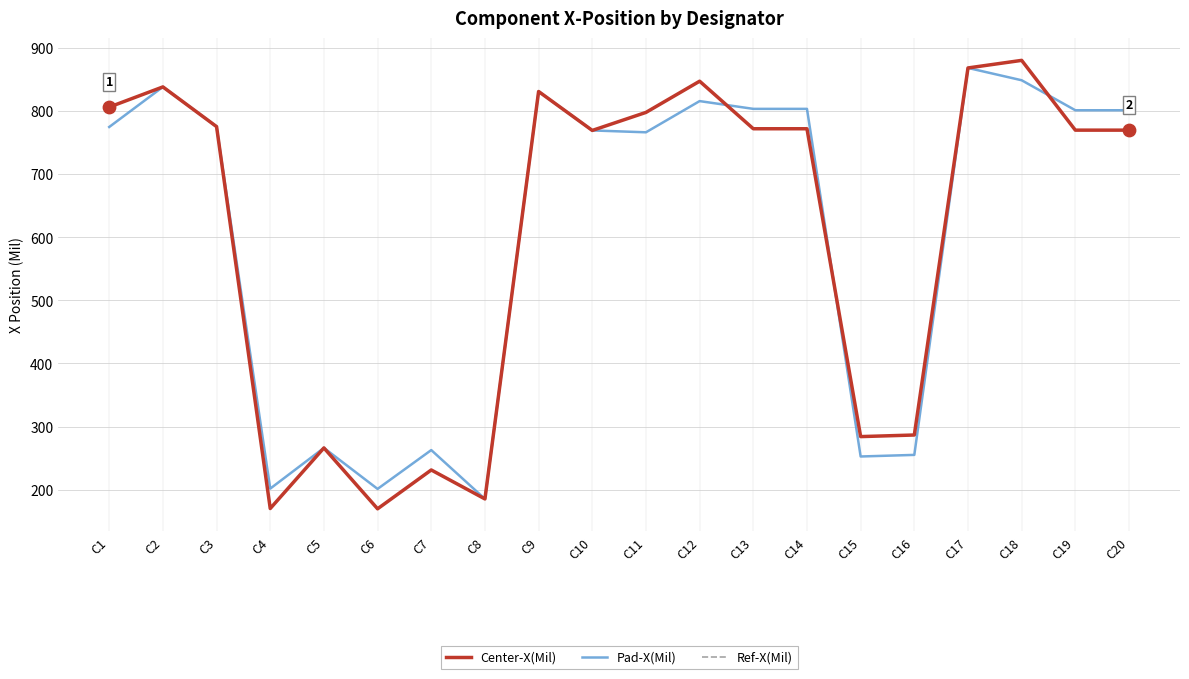

Is the value of Pad-X(Mil) at C2 greater than the value of Ref-X(Mil) at C18?

No